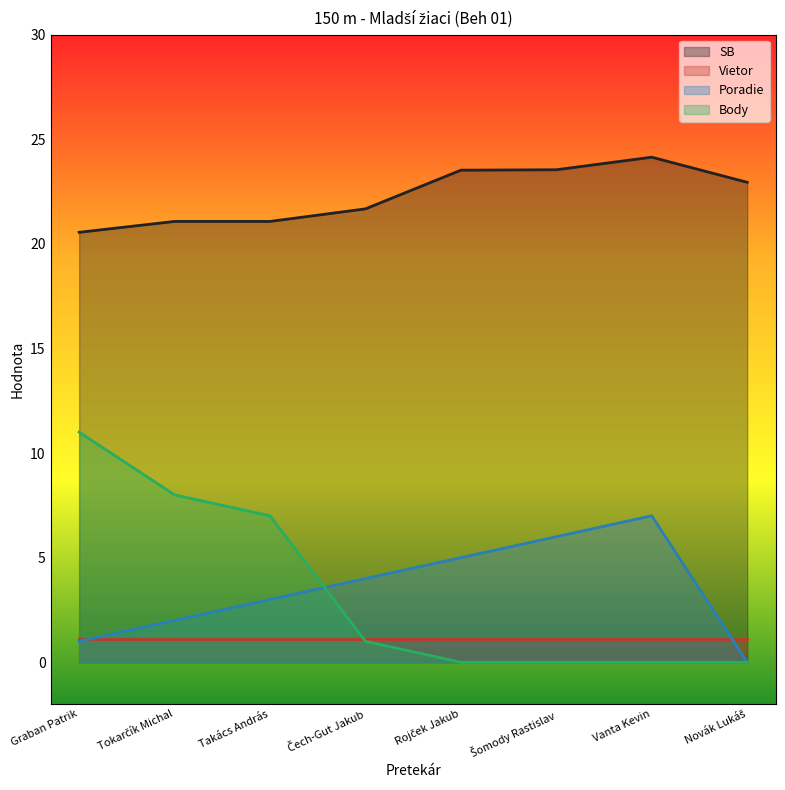

What are all the series names shown in the legend?

SB, Vietor, Poradie, Body